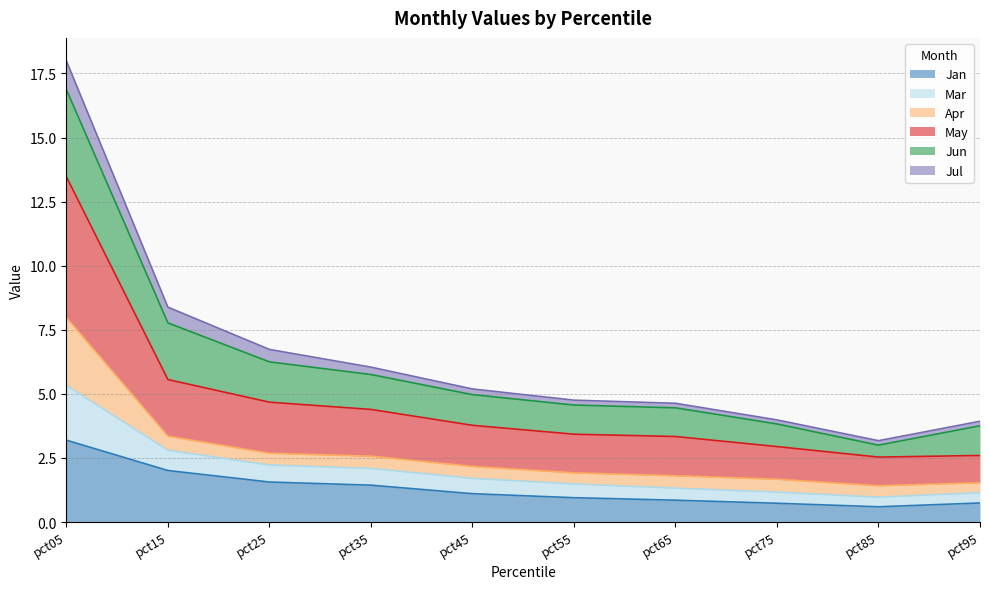

True or false: Mar has more than 1 interior local peaks.

False